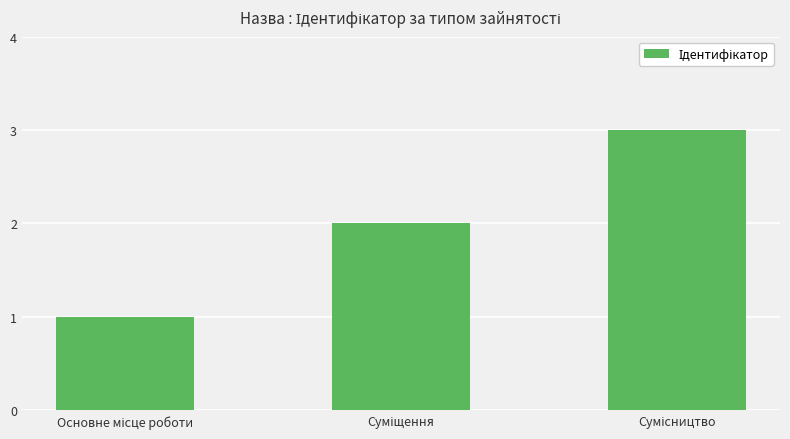

Reading left to right, transcribe all the data shown in this chart.

1	2	3